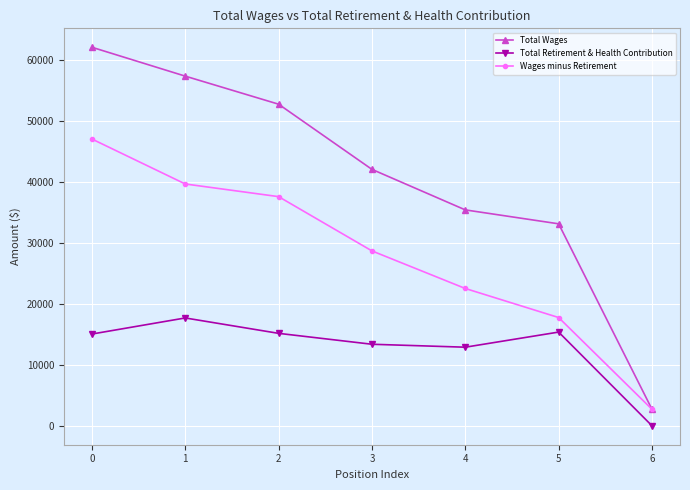

At which label is Total Wages closest to 32426?

5